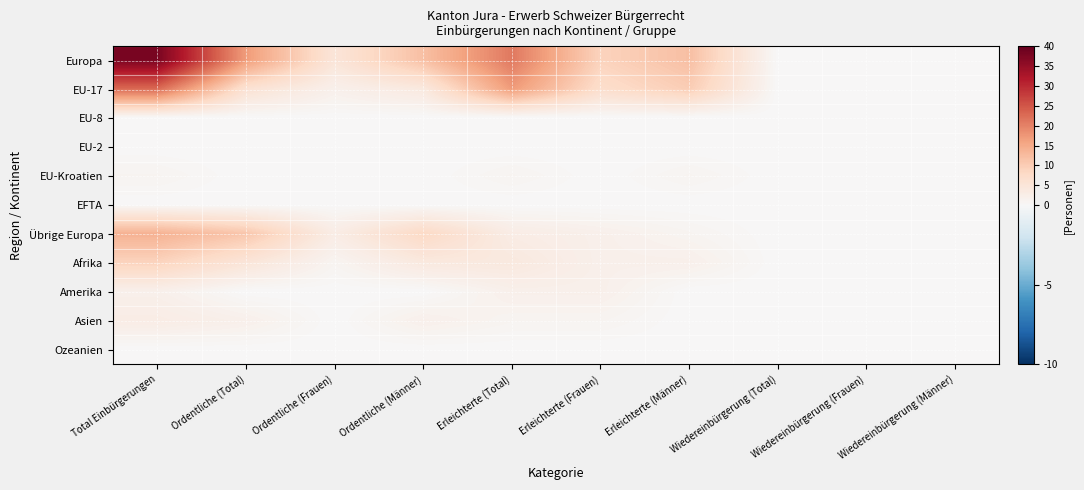

Between Total Einbürgerungen and Ordentliche (Männer), which is larger?

Total Einbürgerungen